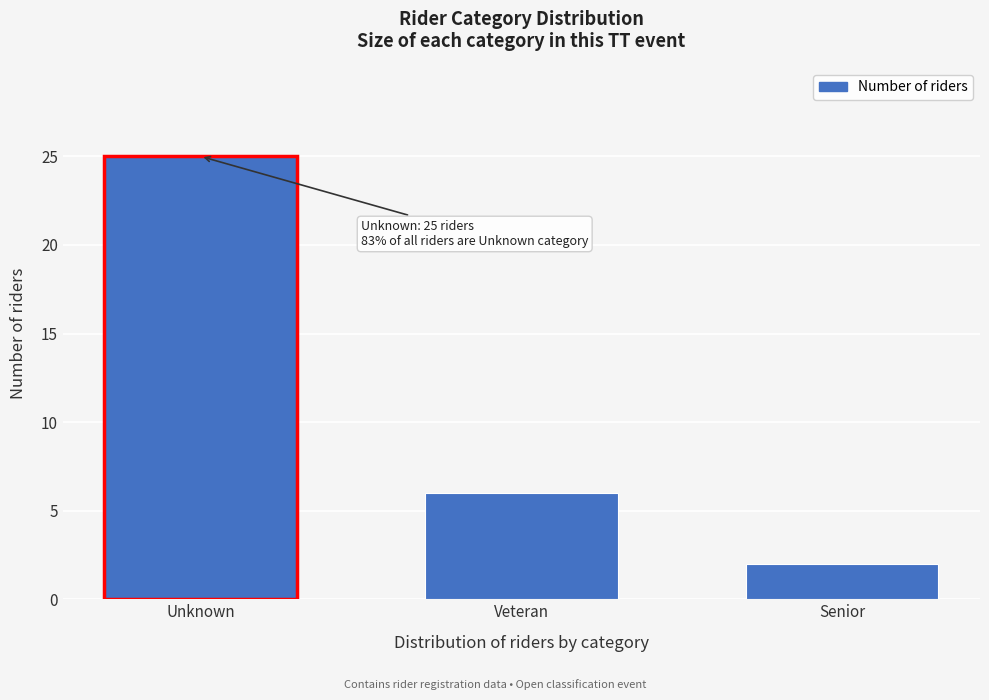

Reading left to right, transcribe all the data shown in this chart.

Unknown=25	Veteran=6	Senior=2